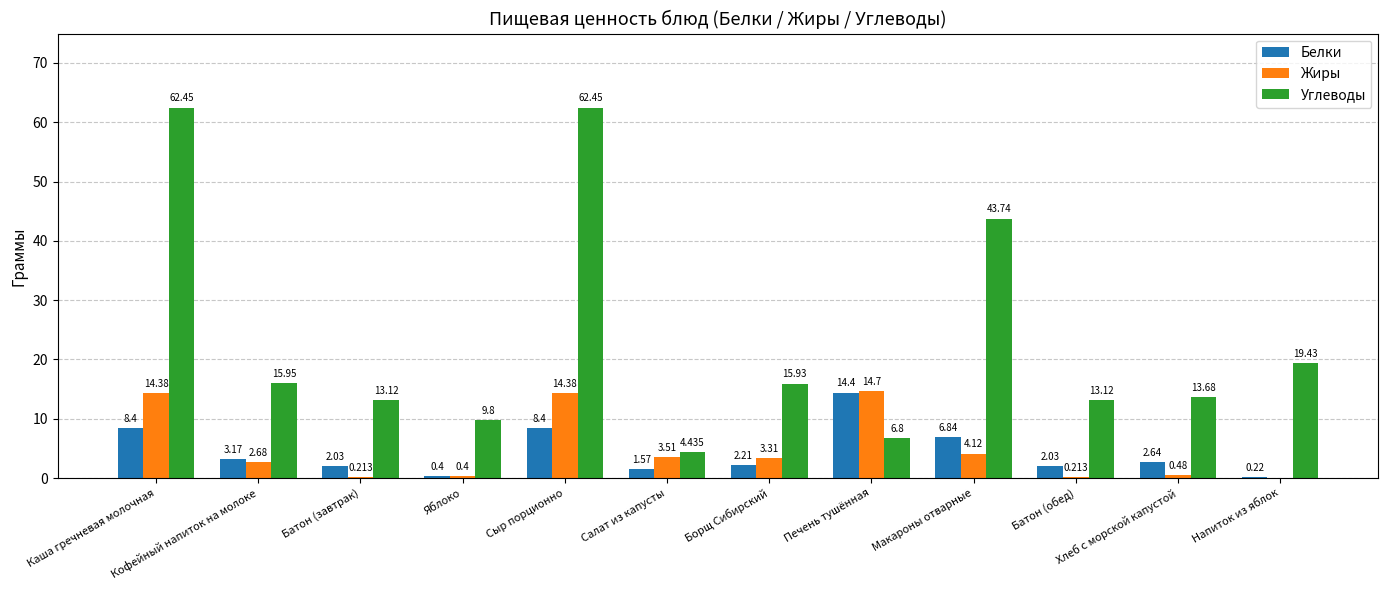

Is the value of Углеводы at Напиток из яблок greater than the value of Жиры at Напиток из яблок?

Yes